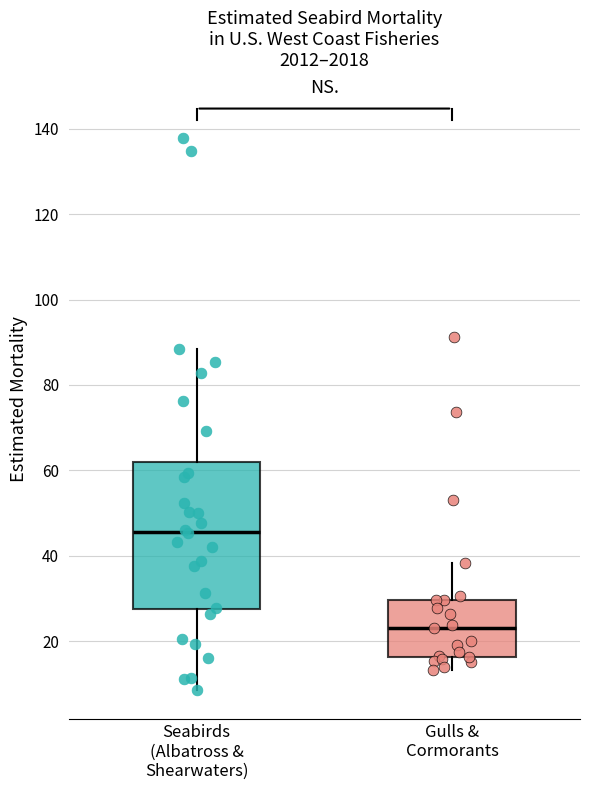

Where does the upper whisker of the box for Gulls & Cormorants end on the y-axis? The values are not printed on the chart, so give them approximately, as read against the axis.

38